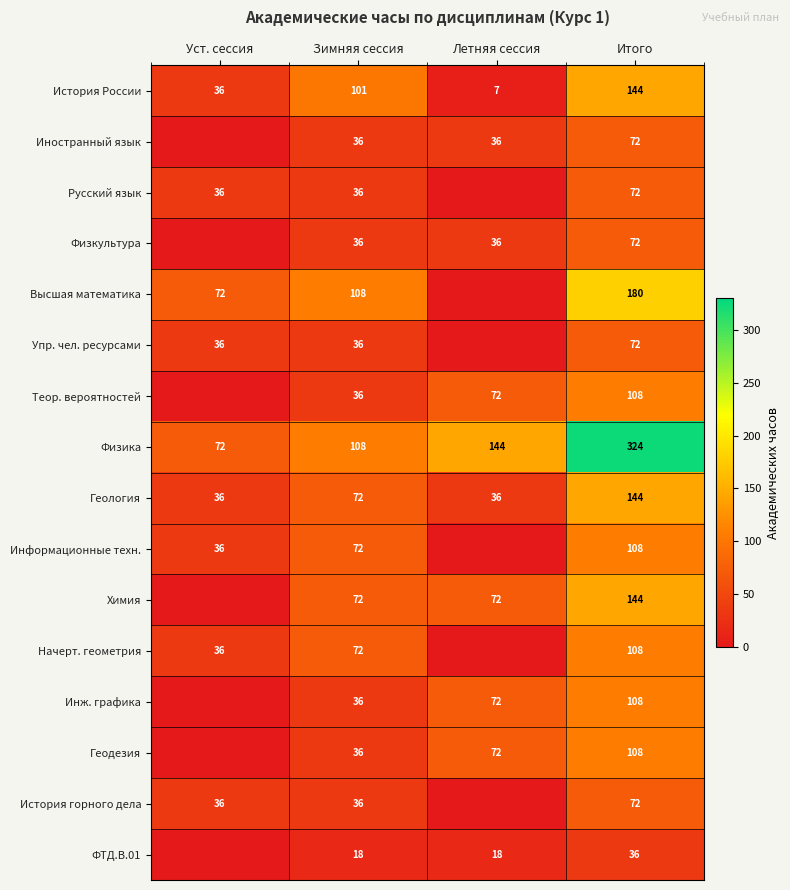

What is the total value across all series at Итого?

1872